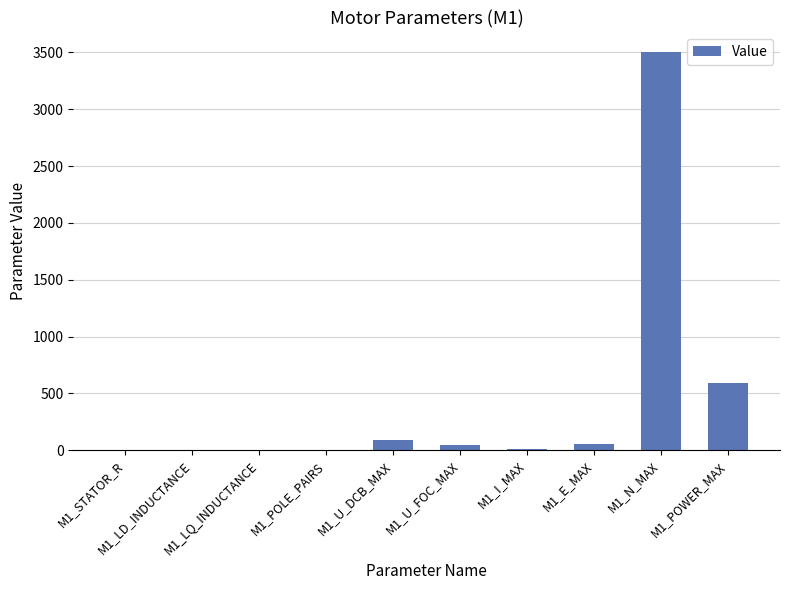

What is the sum of all values?

4290.9